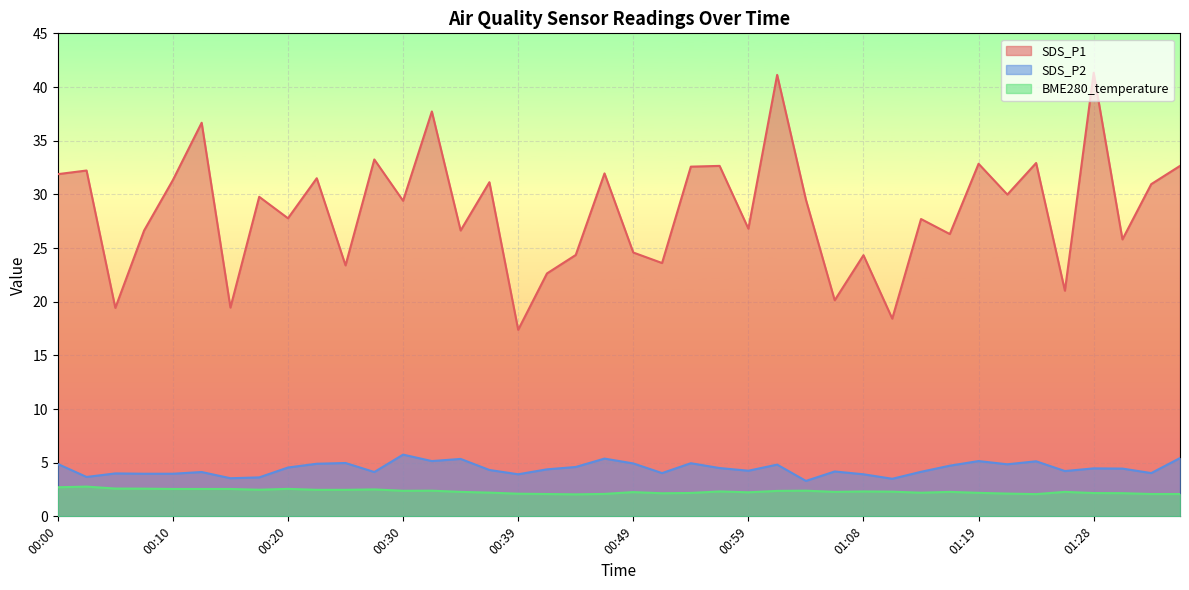

What is the label of the 3rd point from the right?

01:31